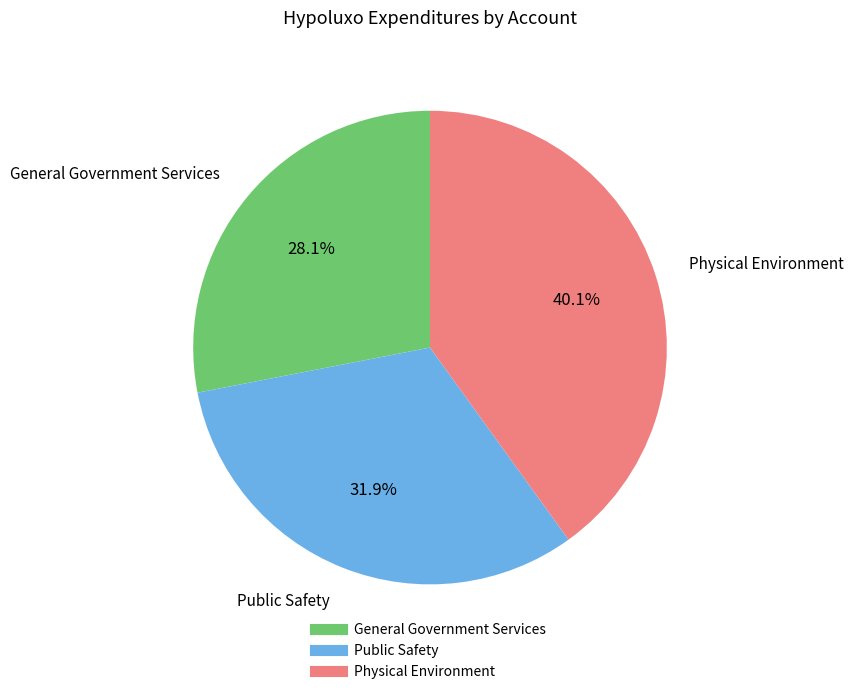

Does General Government Services account for over 50% of the chart?

No